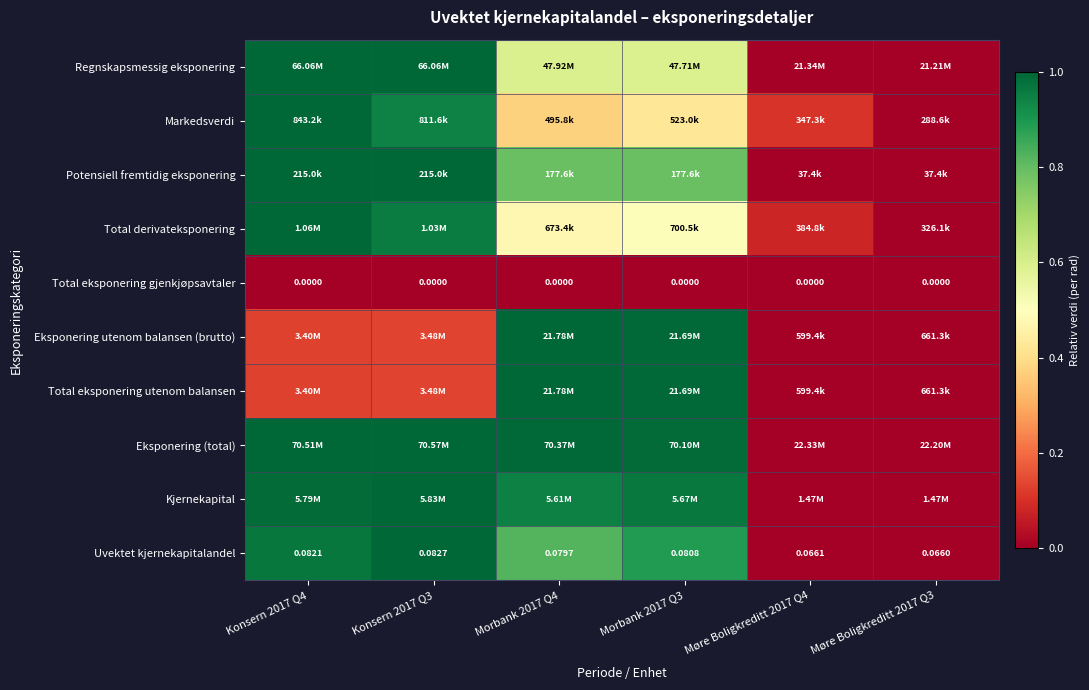

Is it true that Total derivateksponering equals 0.2 at Morbank 2017 Q3?

False